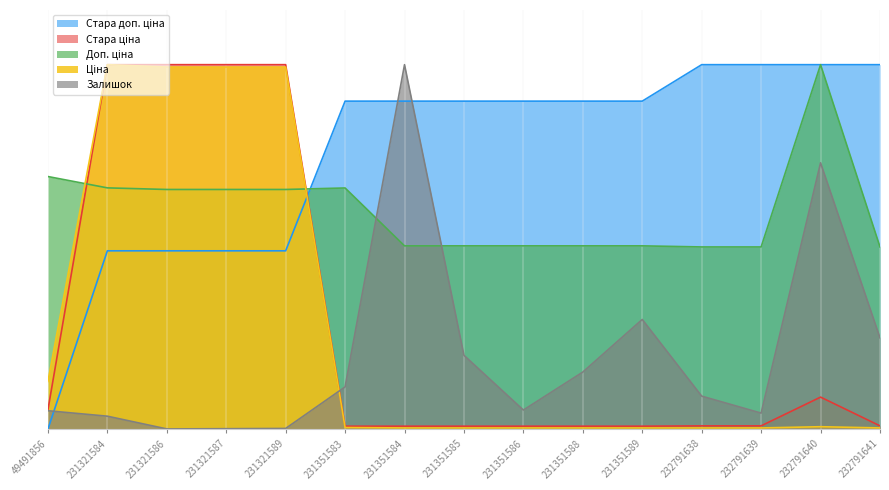

Reading right to left, list all the values displayed in this chart.

Ціна: 232791641=0.0	232791640=0.0	232791639=0.0	232791638=0.0	231351589=0.0	231351588=0.0	231351586=0.0	231351585=0.0	231351584=0.0	231351583=0.0	231321589=1.0	231321587=1.0	231321586=1.0	231321584=1.0	49491856=0.1
Доп. ціна: 232791641=0.5	232791640=1.0	232791639=0.5	232791638=0.5	231351589=0.5	231351588=0.5	231351586=0.5	231351585=0.5	231351584=0.5	231351583=0.7	231321589=0.7	231321587=0.7	231321586=0.7	231321584=0.7	49491856=0.7
Залишок: 232791641=0.3	232791640=0.7	232791639=0.0	232791638=0.1	231351589=0.3	231351588=0.2	231351586=0.1	231351585=0.2	231351584=1.0	231351583=0.1	231321589=0.0	231321587=0.0	231321586=0.0	231321584=0.0	49491856=0.1
Стара ціна: 232791641=0.0	232791640=0.1	232791639=0.0	232791638=0.0	231351589=0.0	231351588=0.0	231351586=0.0	231351585=0.0	231351584=0.0	231351583=0.0	231321589=1.0	231321587=1.0	231321586=1.0	231321584=1.0	49491856=0.1
Стара доп. ціна: 232791641=1.0	232791640=1.0	232791639=1.0	232791638=1.0	231351589=0.9	231351588=0.9	231351586=0.9	231351585=0.9	231351584=0.9	231351583=0.9	231321589=0.5	231321587=0.5	231321586=0.5	231321584=0.5	49491856=0.0